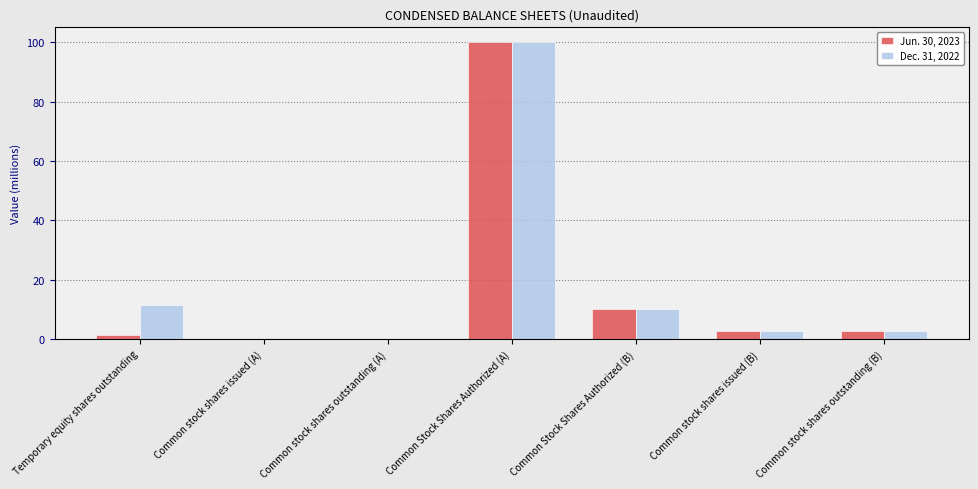

Which category has the highest value in the Jun. 30, 2023 series?

Common Stock Shares Authorized (A)